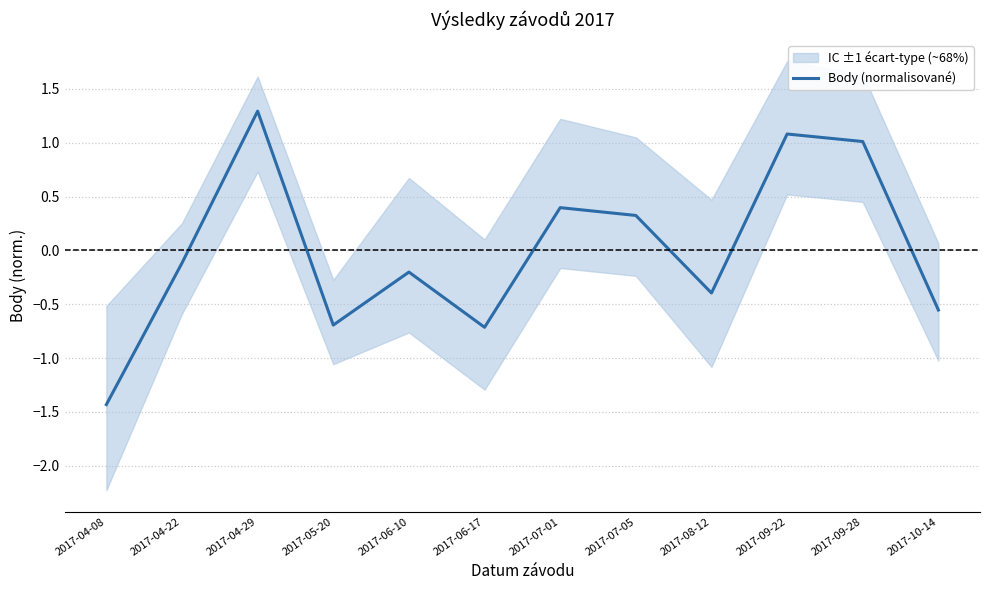

Which has a higher value, 2017-08-12 or 2017-04-29?

2017-04-29